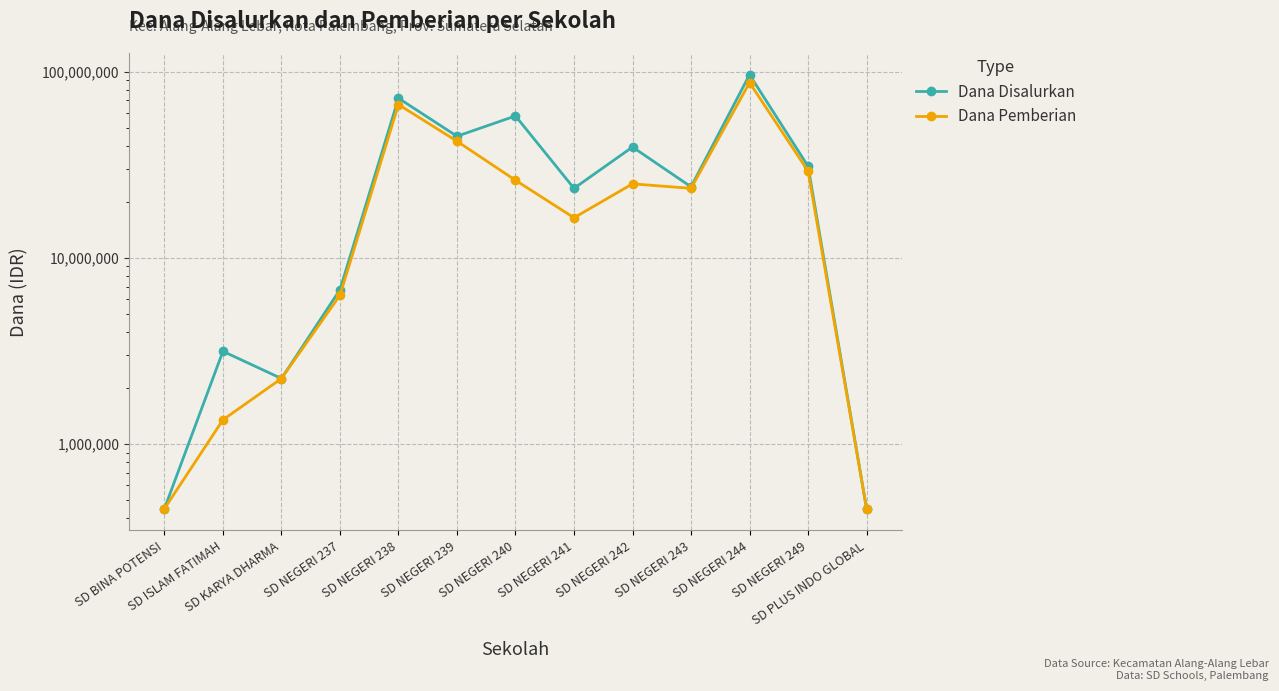

What is the total value across all series at SD NEGERI 238?

138600000